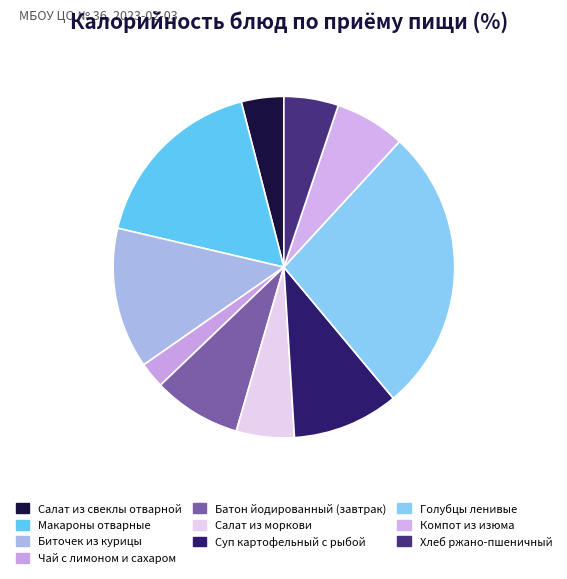

What percentage is the Макароны отварные slice, to the nearest percent?

17%